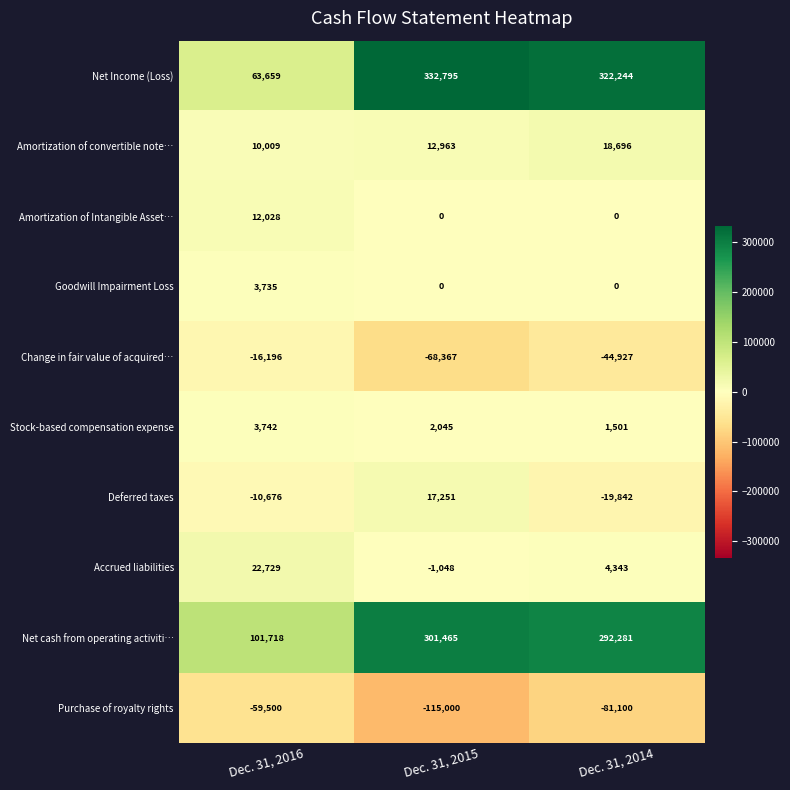

List the labels in order of Stock-based compensation expense value, smallest first.

Dec. 31, 2014, Dec. 31, 2015, Dec. 31, 2016